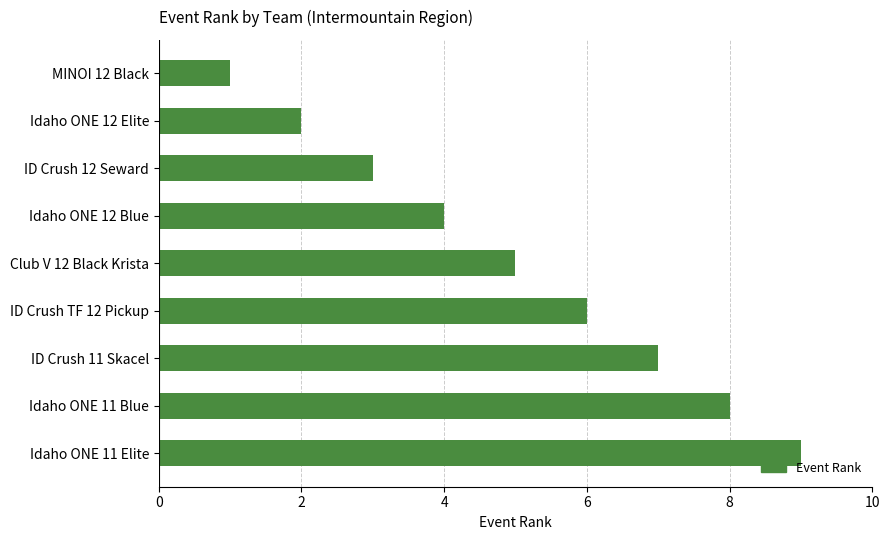

What position from the bottom is Idaho ONE 12 Blue?

6